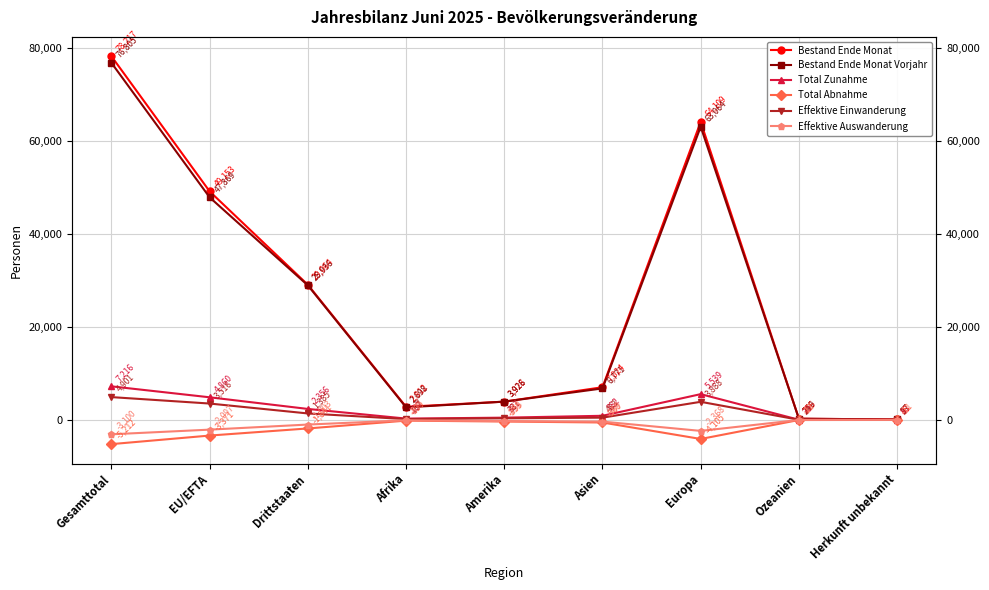

How many lines are shown in the chart?

6